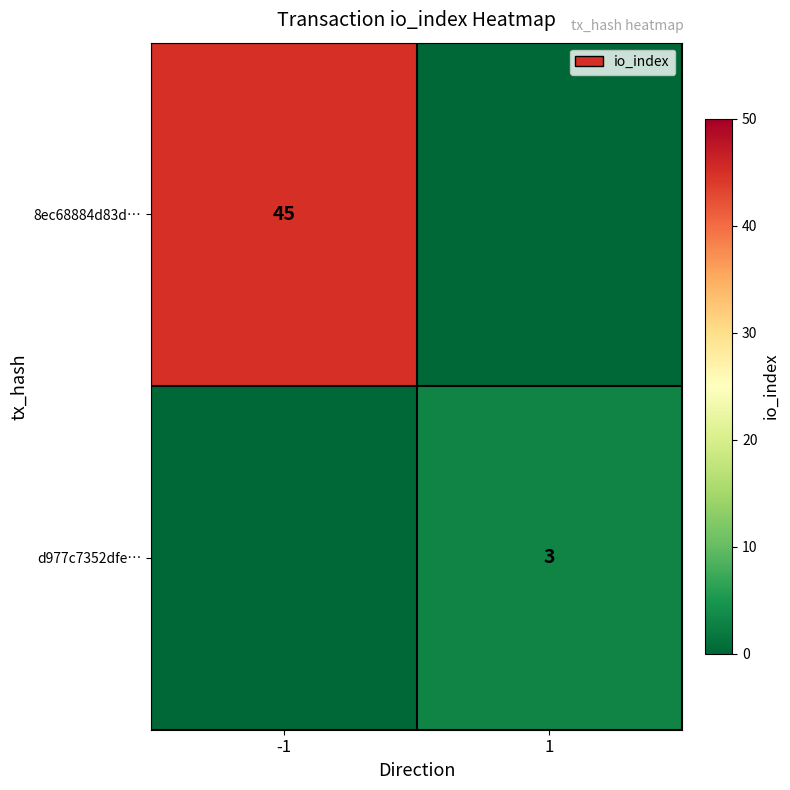

Is the value of d977c7352dfe… at 1 greater than the value of 8ec68884d83d… at -1?

No